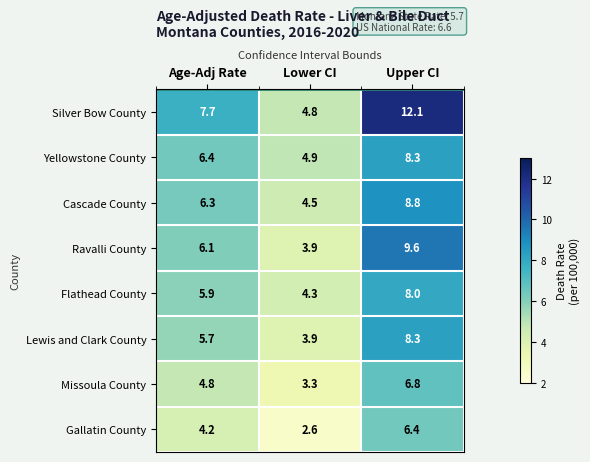

How many categories are shown in the chart?

3